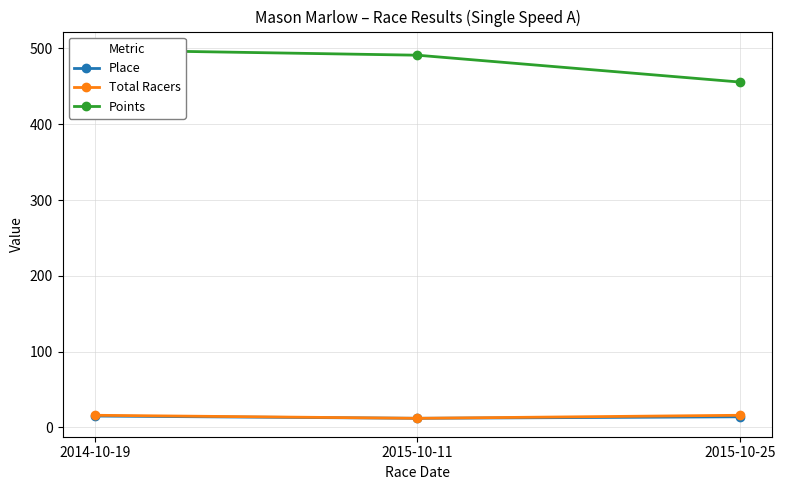

Reading left to right, extract all data points from this chart.

Place: 15.0	12.0	14.0
Total Racers: 16.0	12.0	16.0
Points: 498.0	491.1	455.7